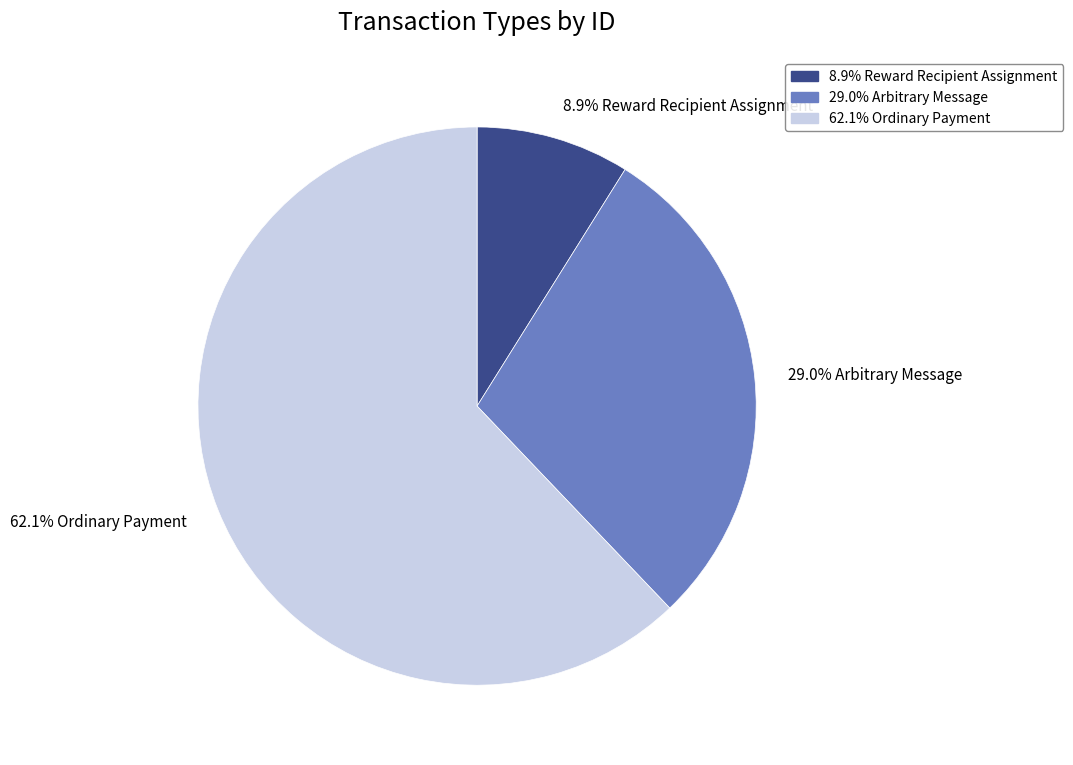

Which category has the biggest portion of the pie?

62.1% Ordinary Payment